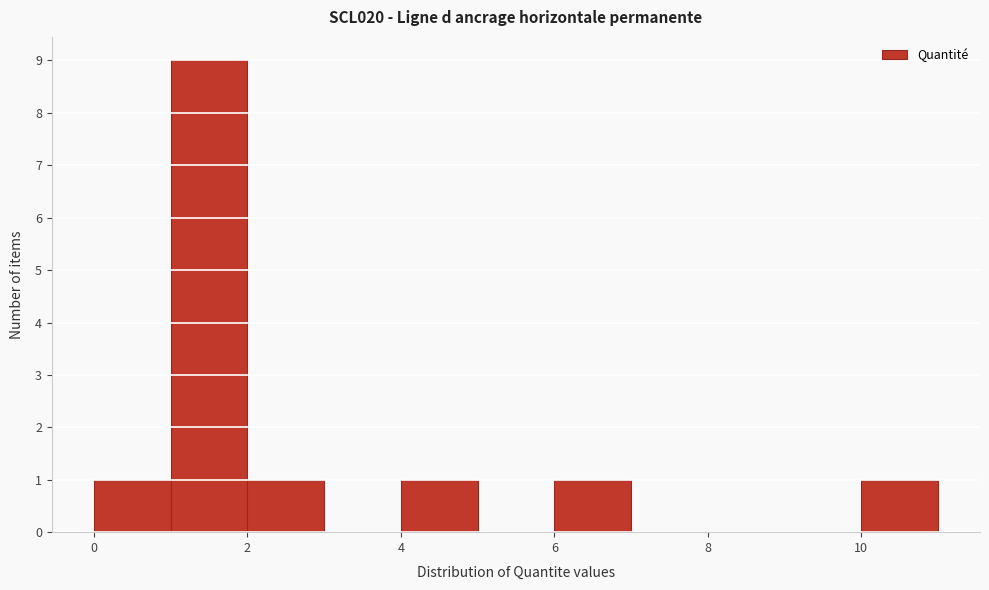

Reading left to right, list every bar in this chart as the range it spans on the x-axis followed by its height. The values are not printed on the chart, so give them approximately, as read against the axis.

0 to 1: 1
1 to 2: 9
2 to 3: 1
3 to 4: 0
4 to 5: 1
5 to 6: 0
6 to 7: 1
7 to 8: 0
8 to 9: 0
9 to 10: 0
10 to 11: 1